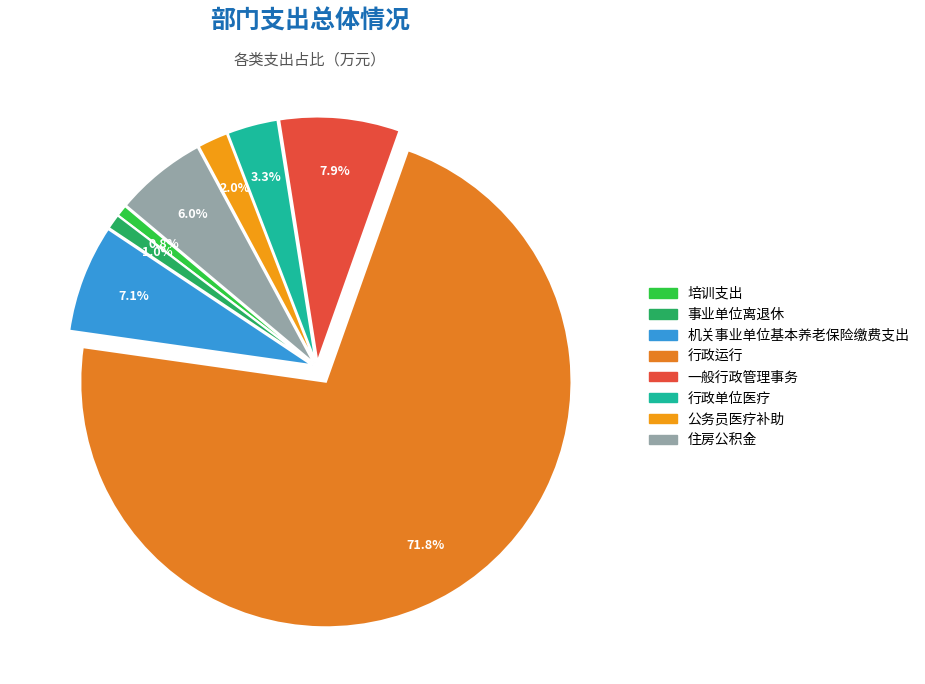

To the nearest percent, what portion does 住房公积金 represent?

6%